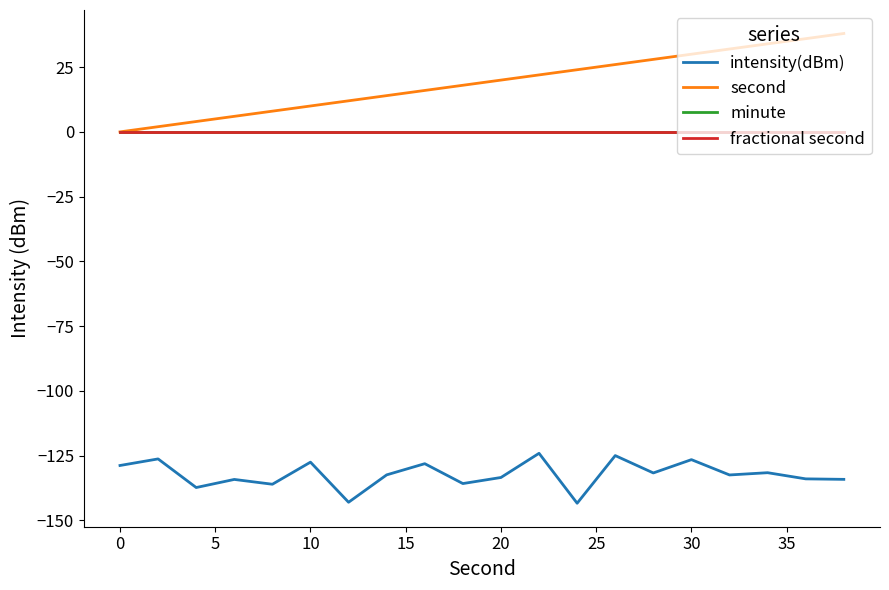

Is this an area chart (filled region under the line)?

No